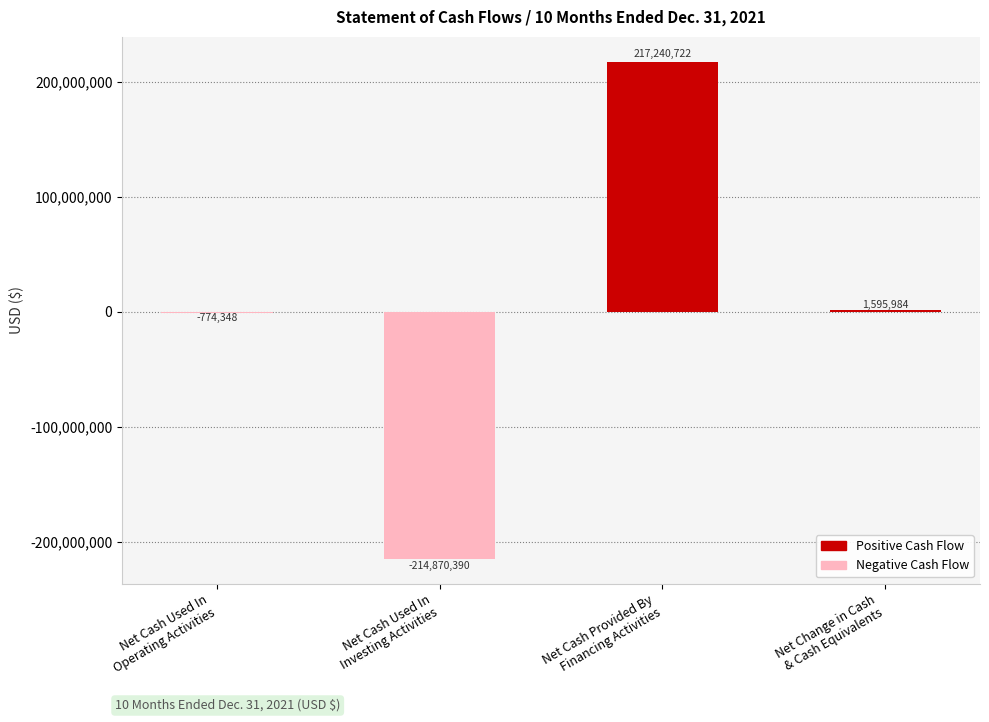

Reading right to left, transcribe all the data shown in this chart.

Net Change in Cash
& Cash Equivalents=1595984	Net Cash Provided By
Financing Activities=217240722	Net Cash Used In
Investing Activities=-214870390	Net Cash Used In
Operating Activities=-774348